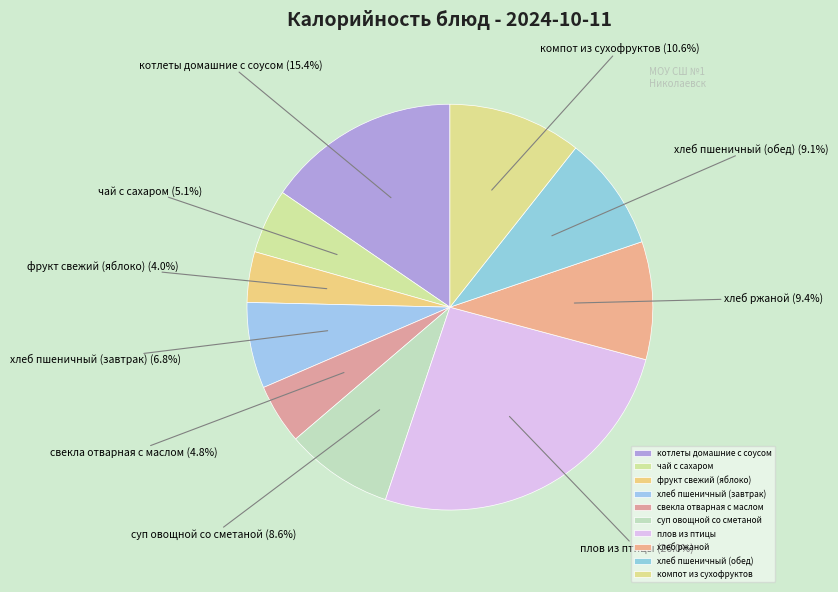

Is суп овощной со сметаной the majority of the pie?

No